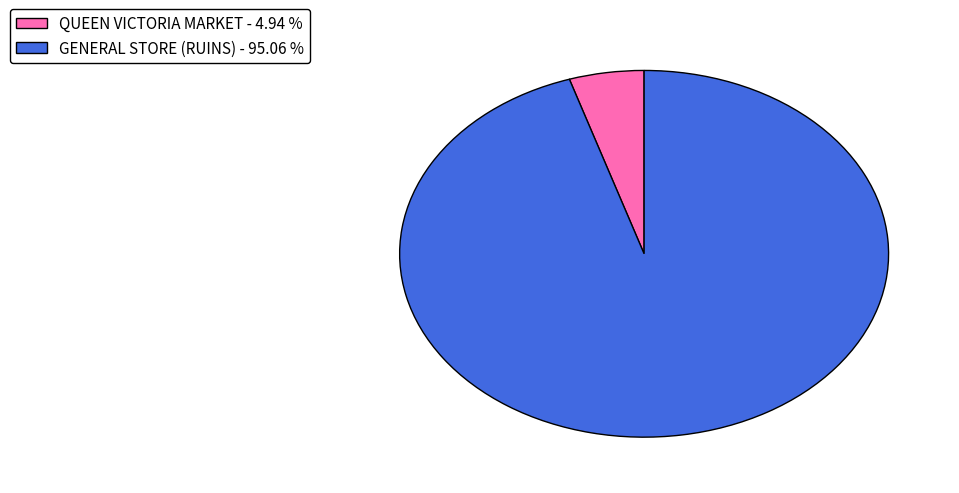

Combined, do QUEEN VICTORIA MARKET - 4.94 % and GENERAL STORE (RUINS) - 95.06 % account for over 50%?

Yes